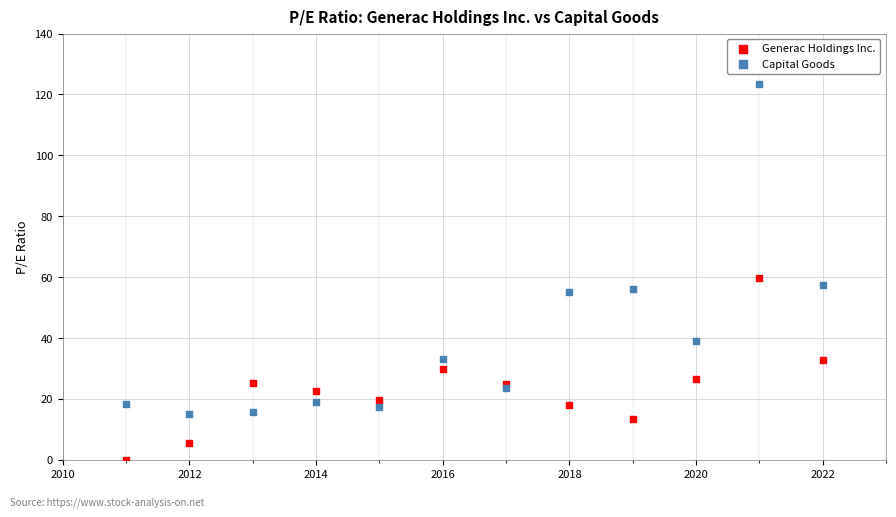

What are all the series names shown in the legend?

Generac Holdings Inc., Capital Goods